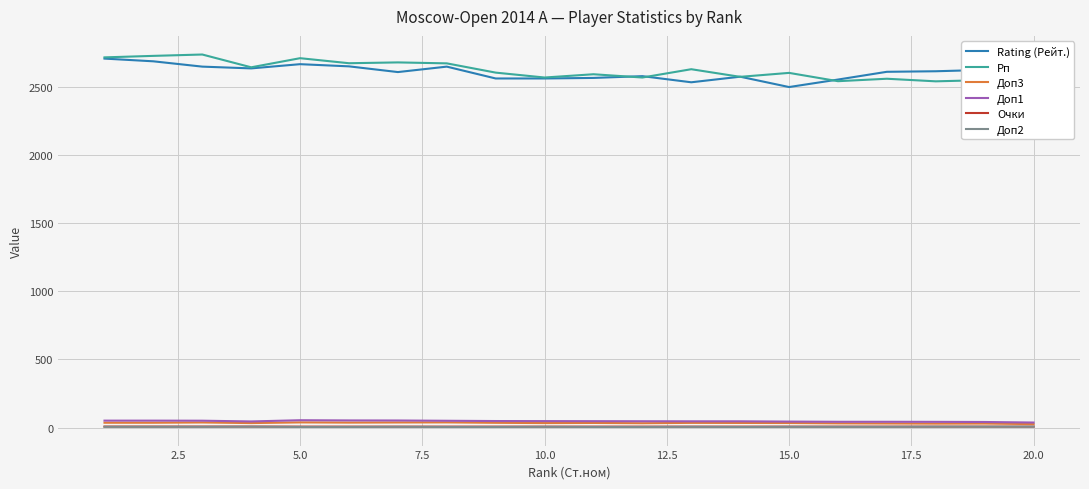

True or false: Rating (Рейт.) and Доп1 cross at least once.

False